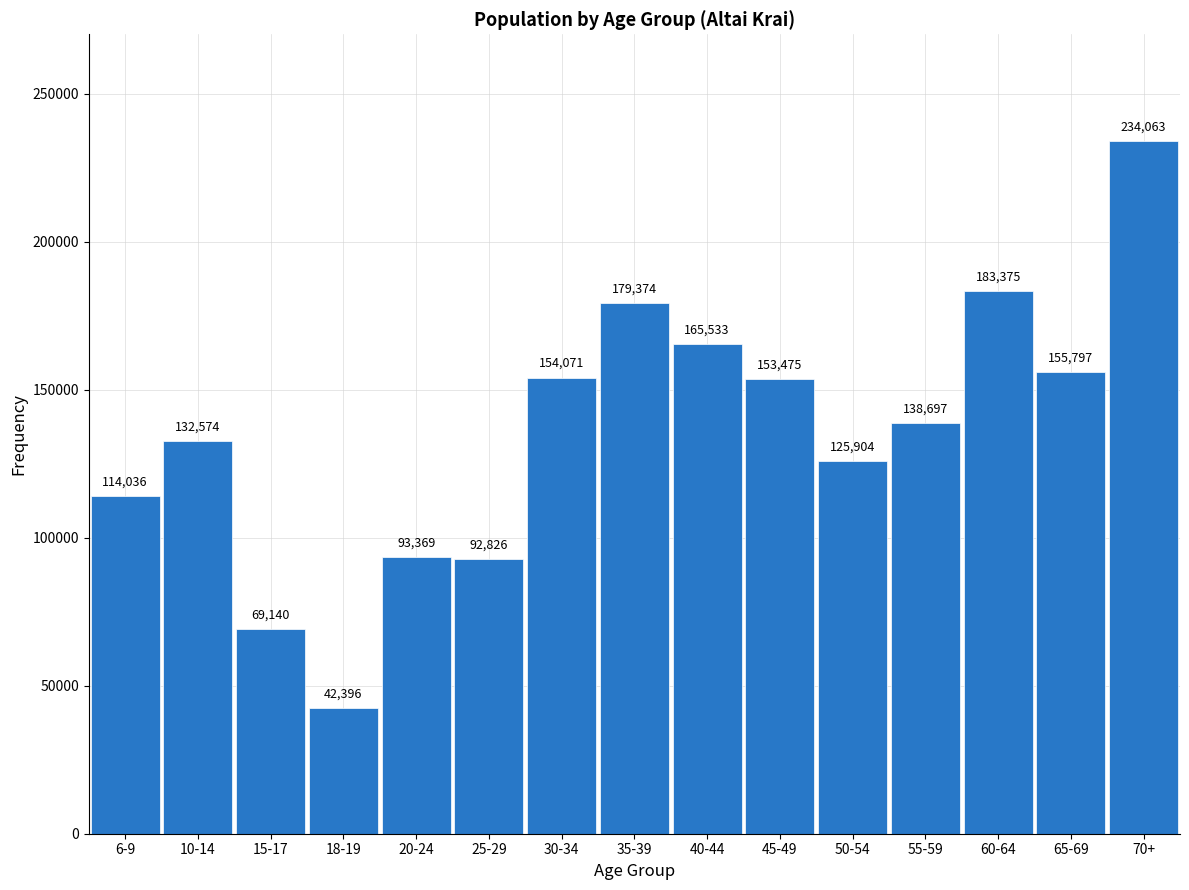

Reading left to right, extract all data points from this chart.

114036	132574	69140	42396	93369	92826	154071	179374	165533	153475	125904	138697	183375	155797	234063